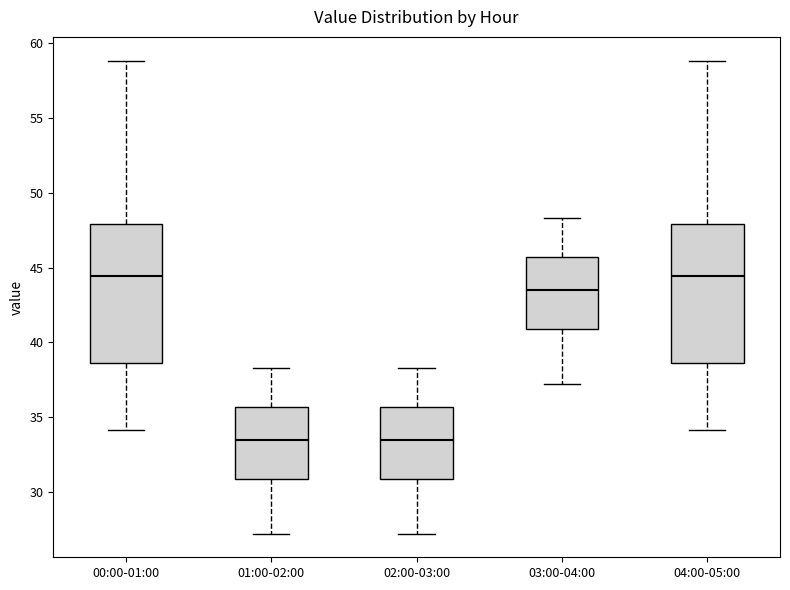

Reading left to right, read every box against the y-axis: the position of its median line, the range the box covers, and the ends of its whiskers. The values are not printed on the chart, so give them approximately, as read against the axis.

00:00-01:00: median 44.5, box 38.5 to 48.0, whiskers 34.0 to 59.0
01:00-02:00: median 33.5, box 31.0 to 35.5, whiskers 27.0 to 38.5
02:00-03:00: median 33.5, box 31.0 to 35.5, whiskers 27.0 to 38.5
03:00-04:00: median 43.5, box 41.0 to 45.5, whiskers 37.0 to 48.5
04:00-05:00: median 44.5, box 38.5 to 48.0, whiskers 34.0 to 59.0